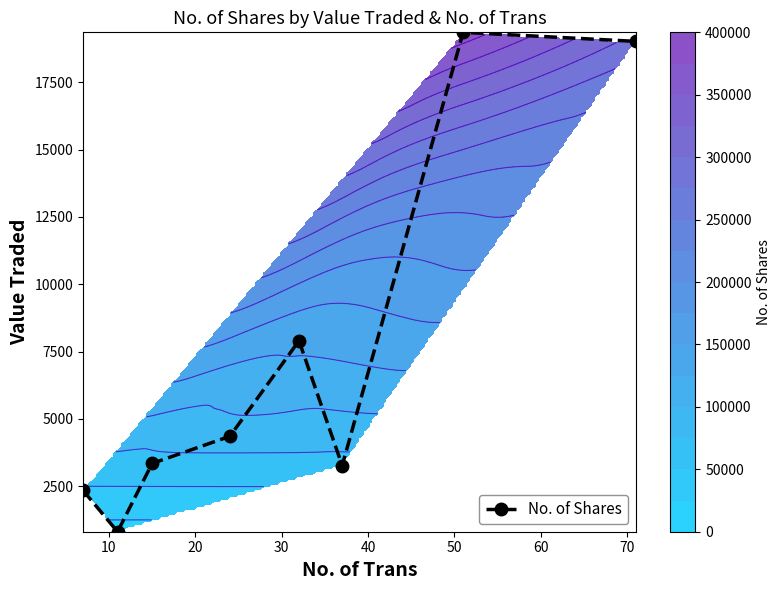

What is the average value?

7552